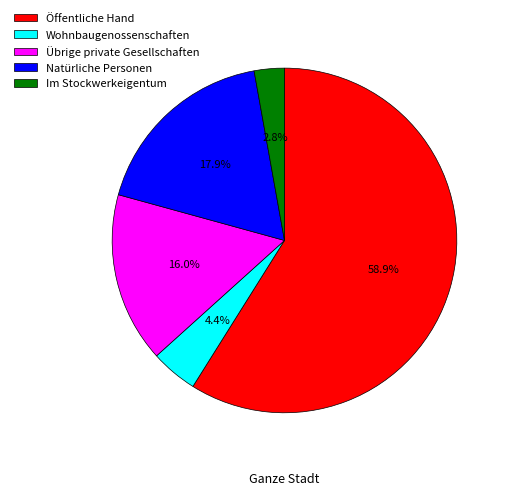

Which slice is the largest?

Öffentliche Hand